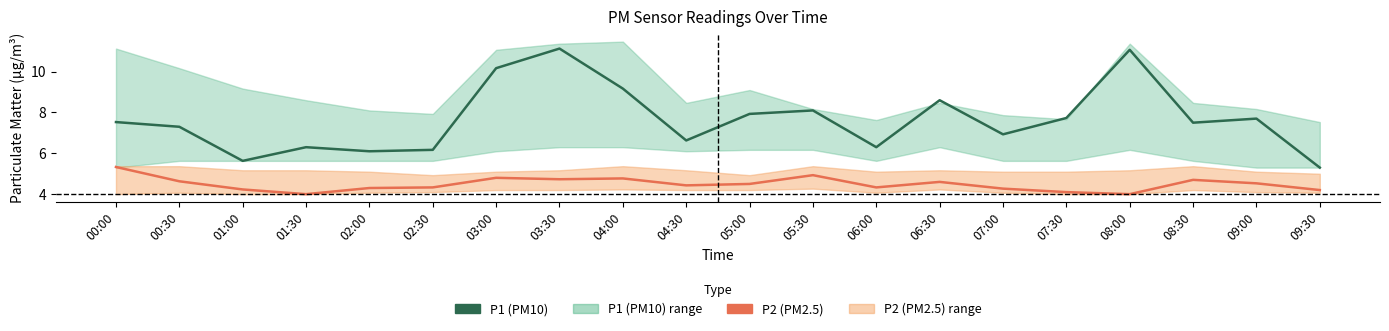

Rank the series by their average value, from highest to lowest.

P1, P2